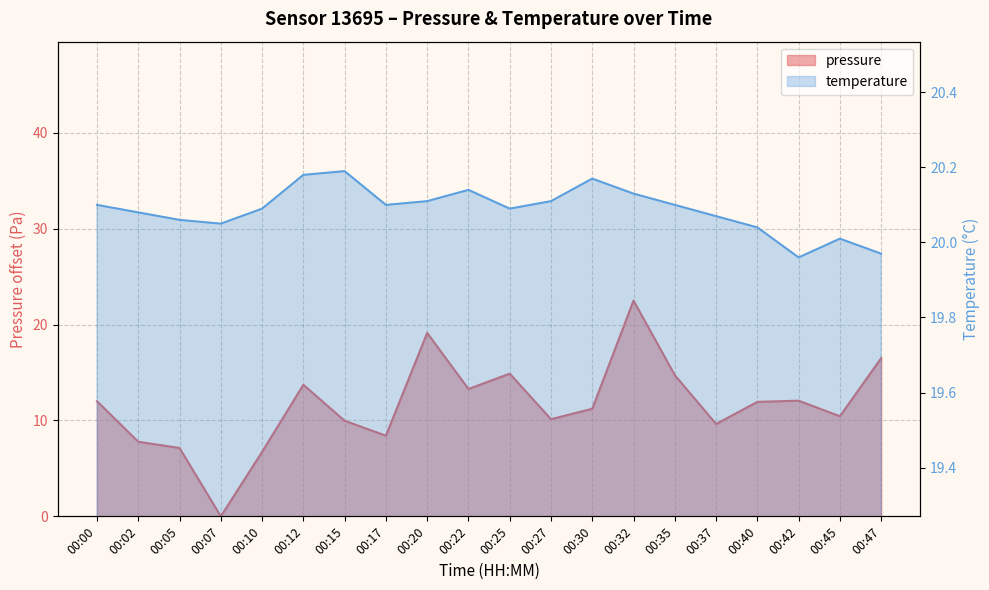

At 00:10, list the series in order from smallest to largest.

pressure, temperature